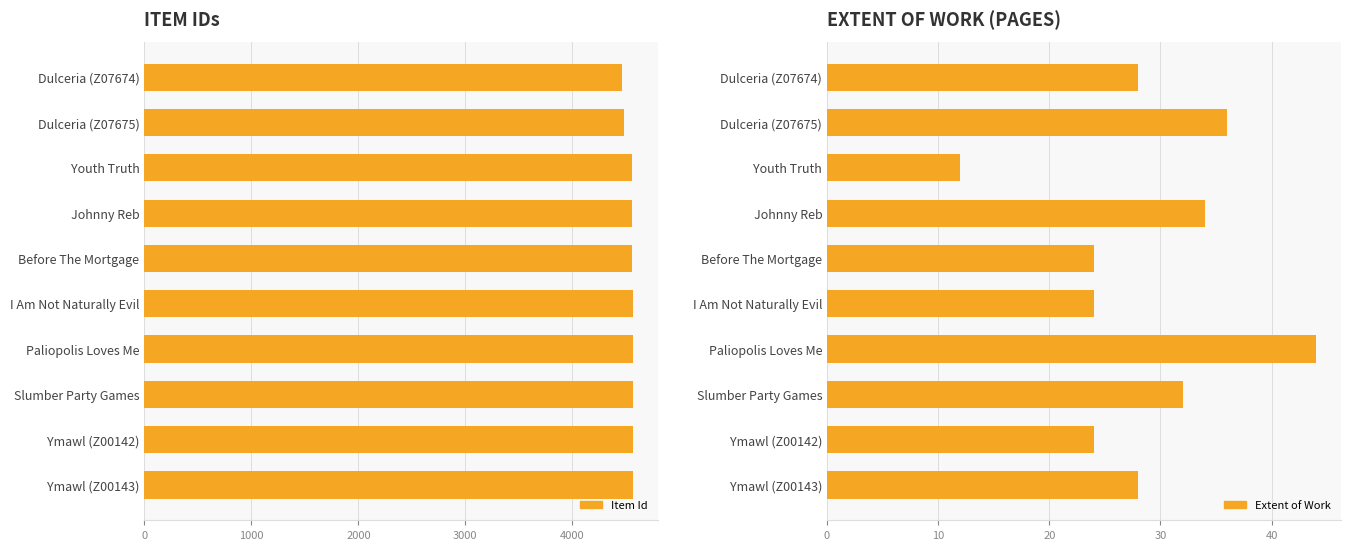

What is the sum of all Item Id values?

45460